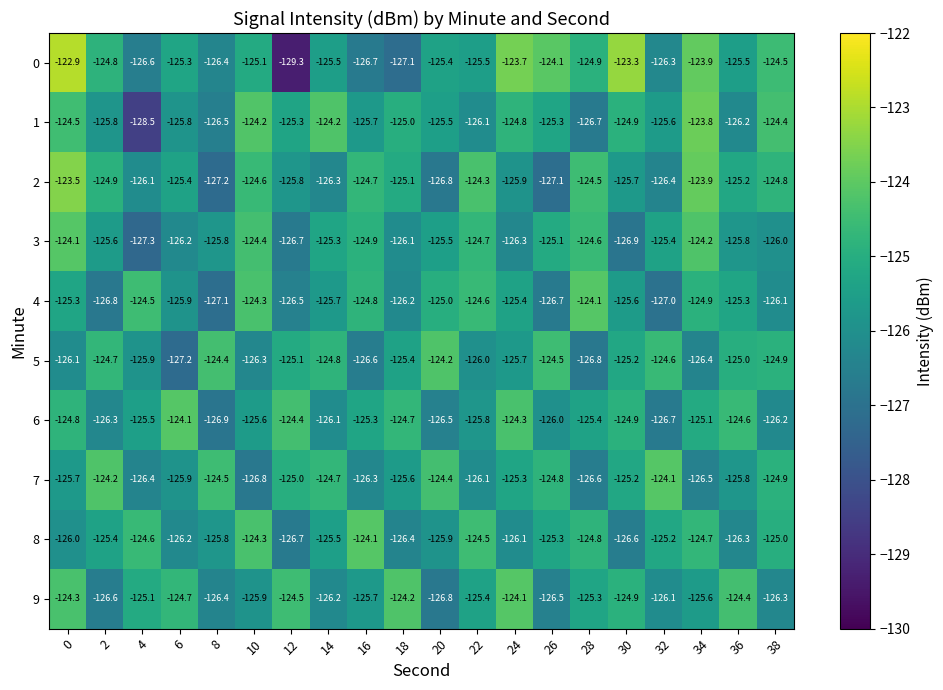

The value of 8 at 32 is -125.2. True or false?

True